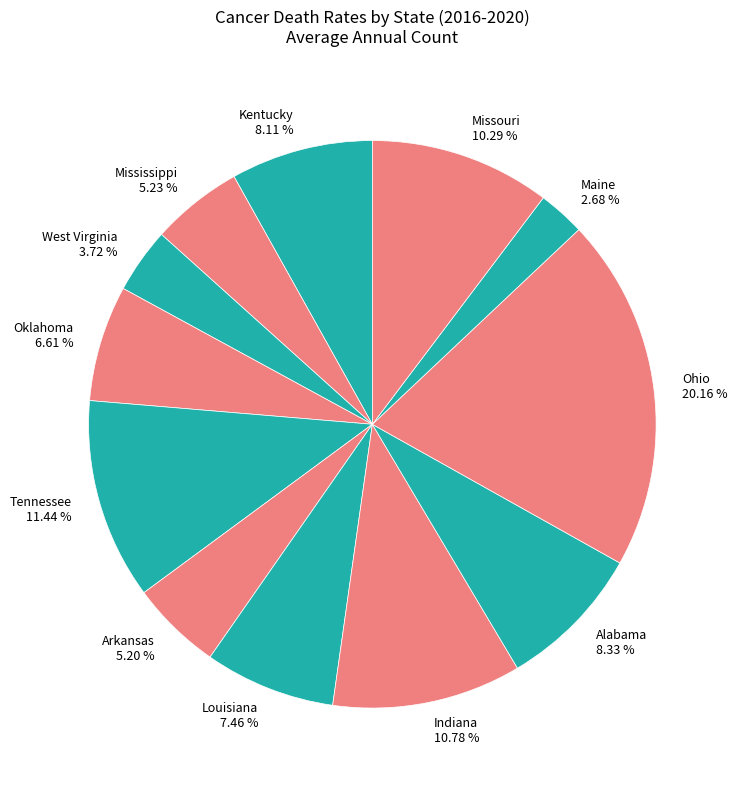

Does Ohio account for over 50% of the chart?

No